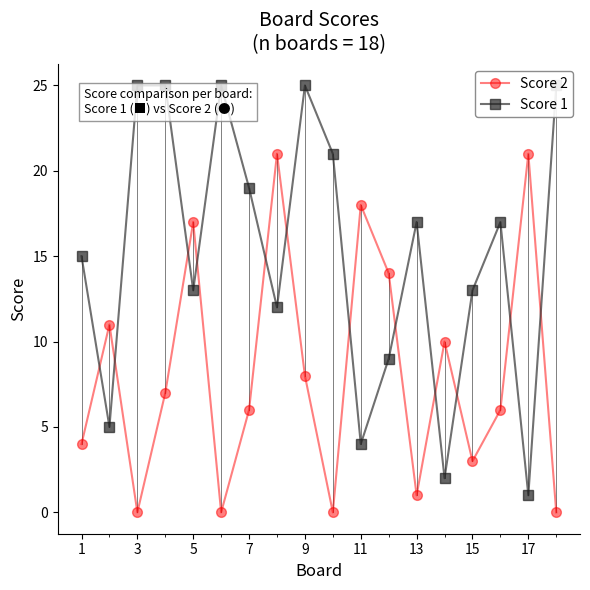

How many times do Score 2 and Score 1 cross each other?

12